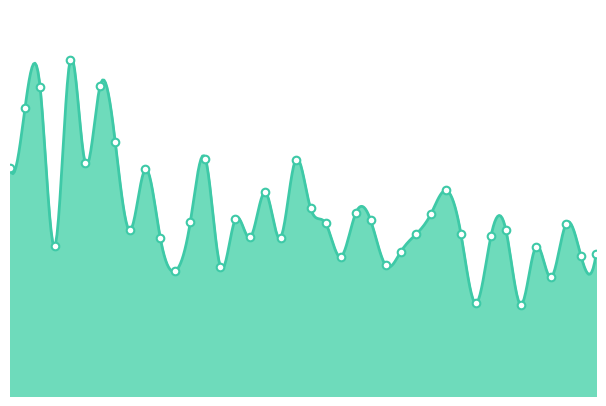

What is the ratio of the value at 00:11 to the value at 01:22?

2.0